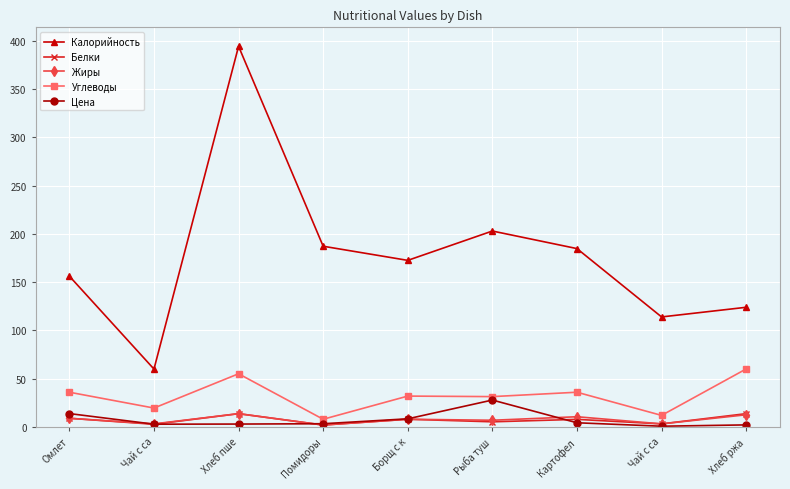

How many lines are shown in the chart?

5